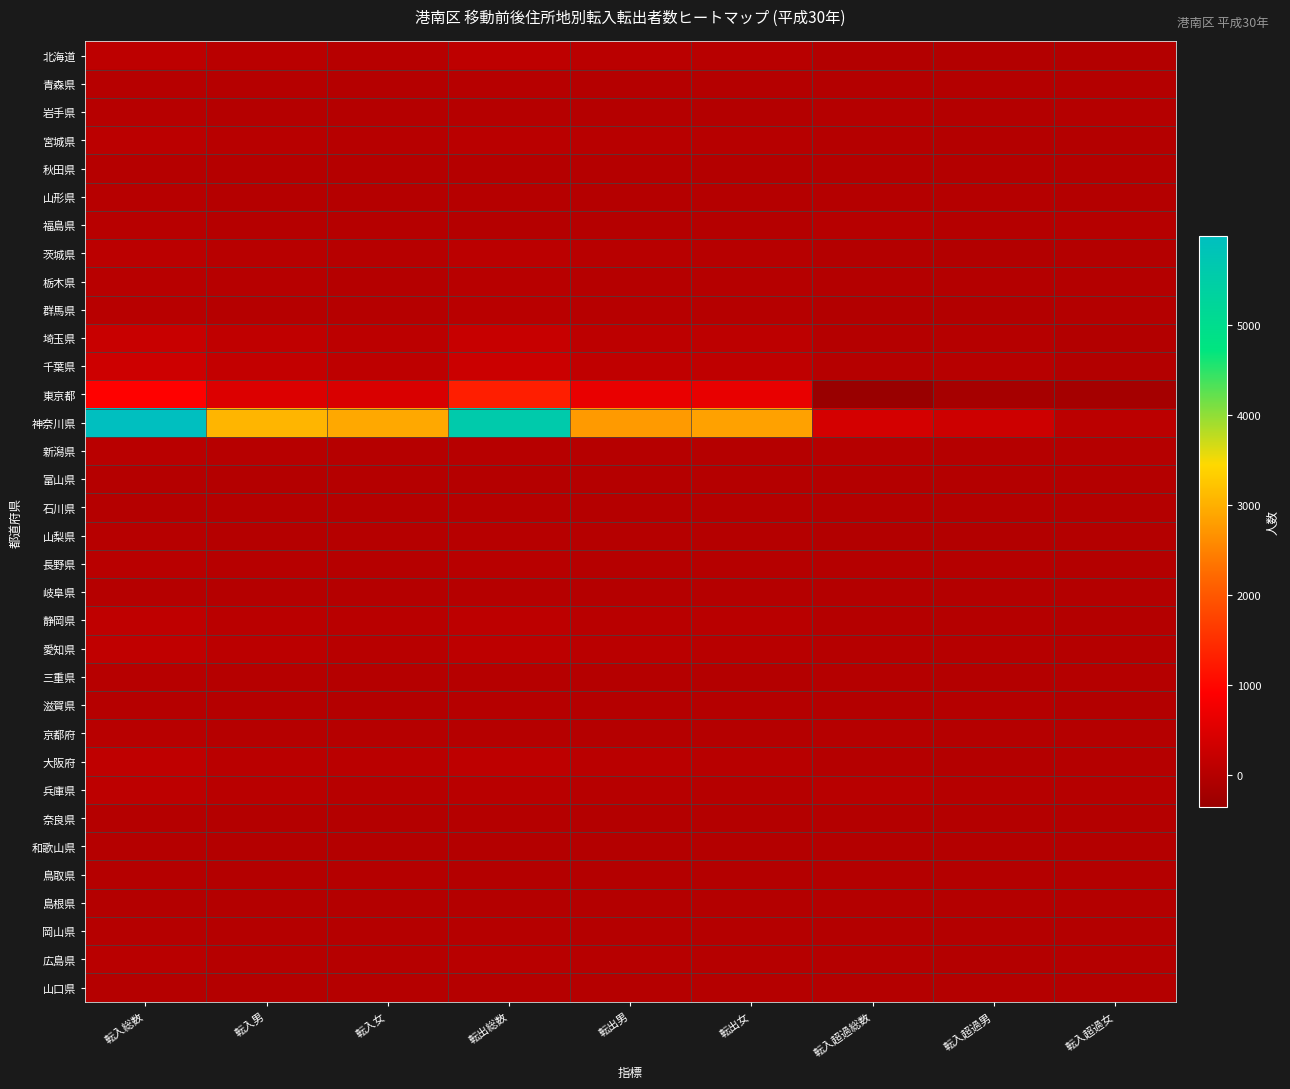

Which has a higher value, 転入総数 or 転入超過男?

転入総数